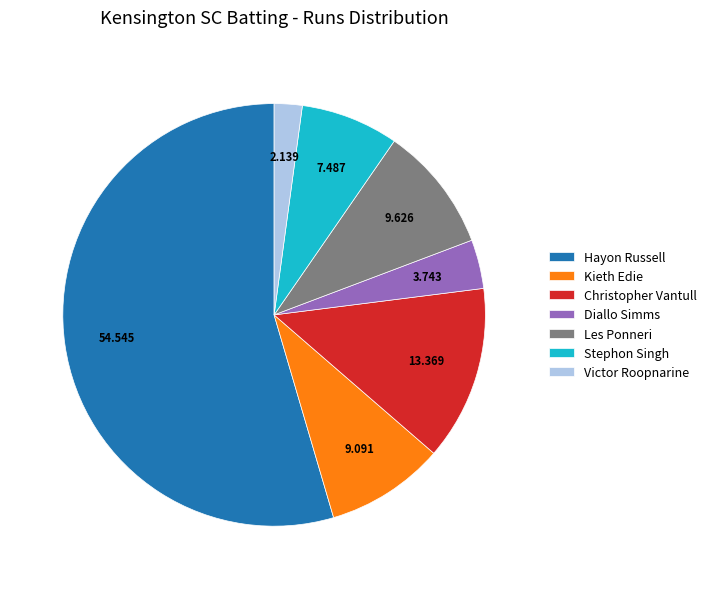

How many segments does this pie chart have?

7